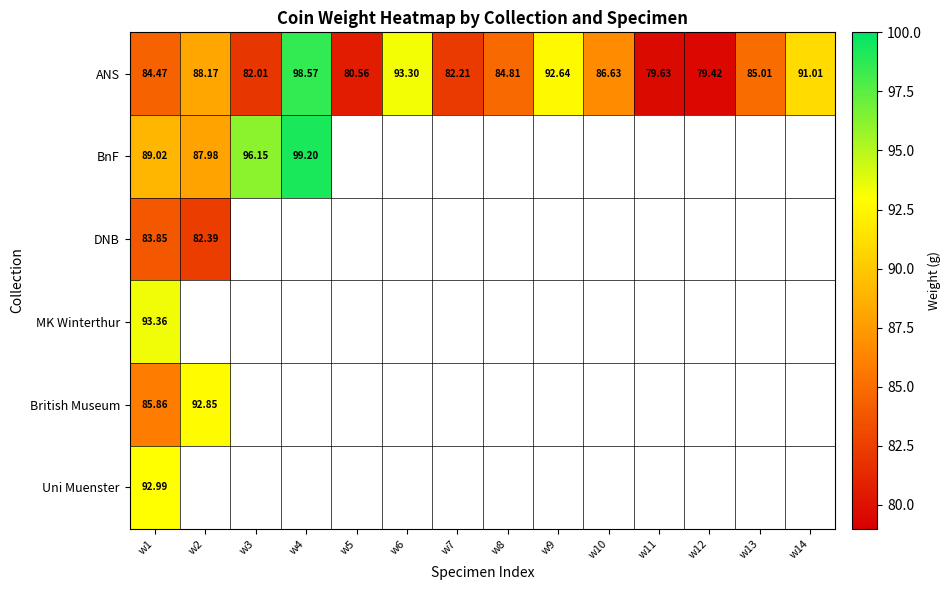

At which label is Uni Muenster closest to 92?

w1